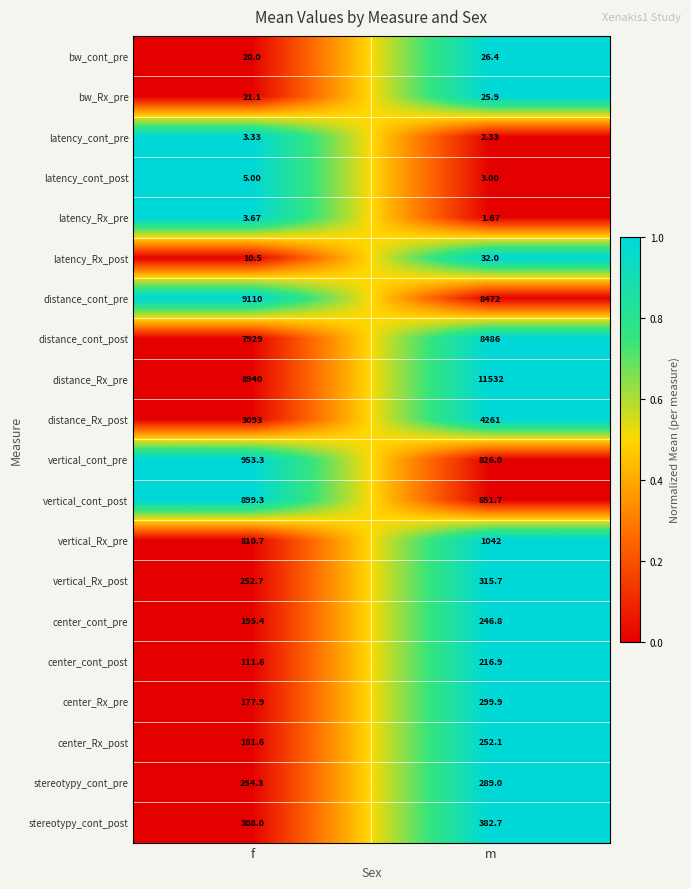

How many categories are shown in the chart?

2